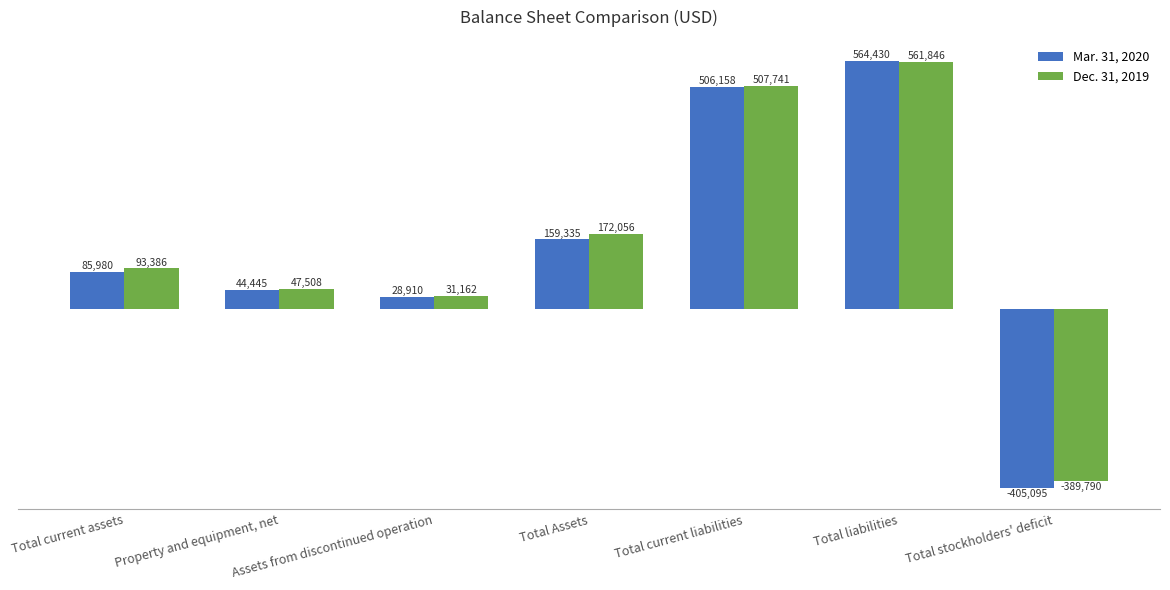

What is the highest value of the Dec. 31, 2019 series?

561846